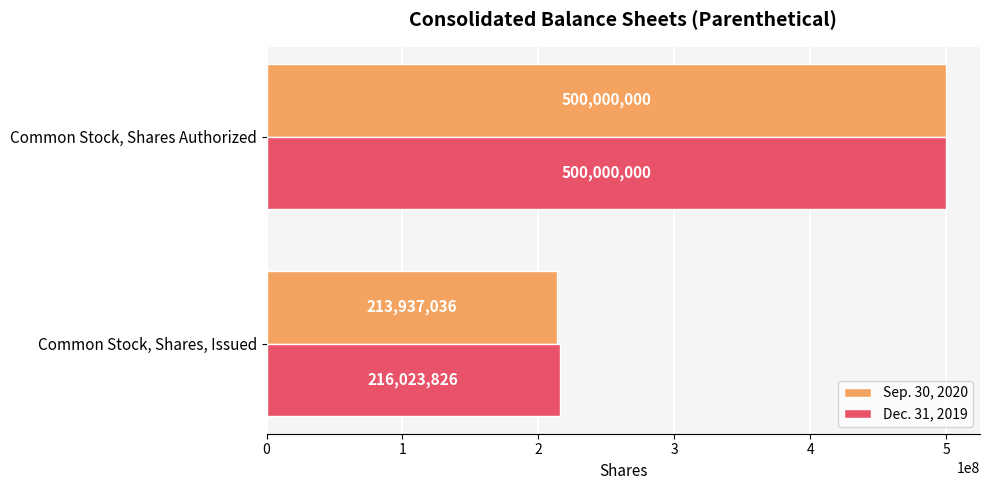

What is the difference between the Sep. 30, 2020 values at Common Stock, Shares Authorized and Common Stock, Shares, Issued?

286062964